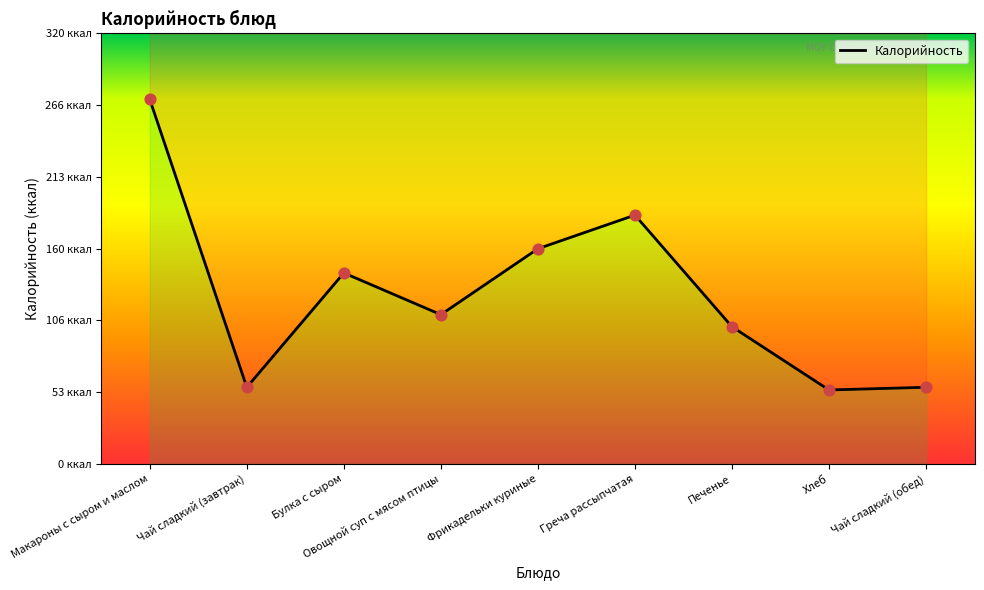

Which has a higher value, Овощной суп с мясом птицы or Греча рассыпчатая?

Греча рассыпчатая